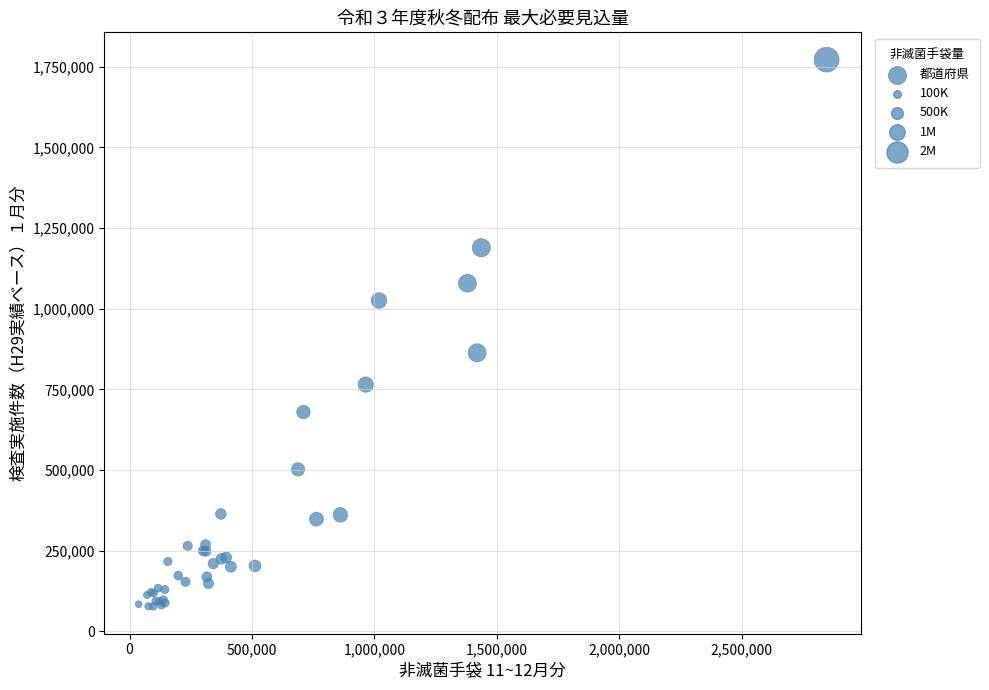

What Y value in the scatter plot is closest to 924586?

863305